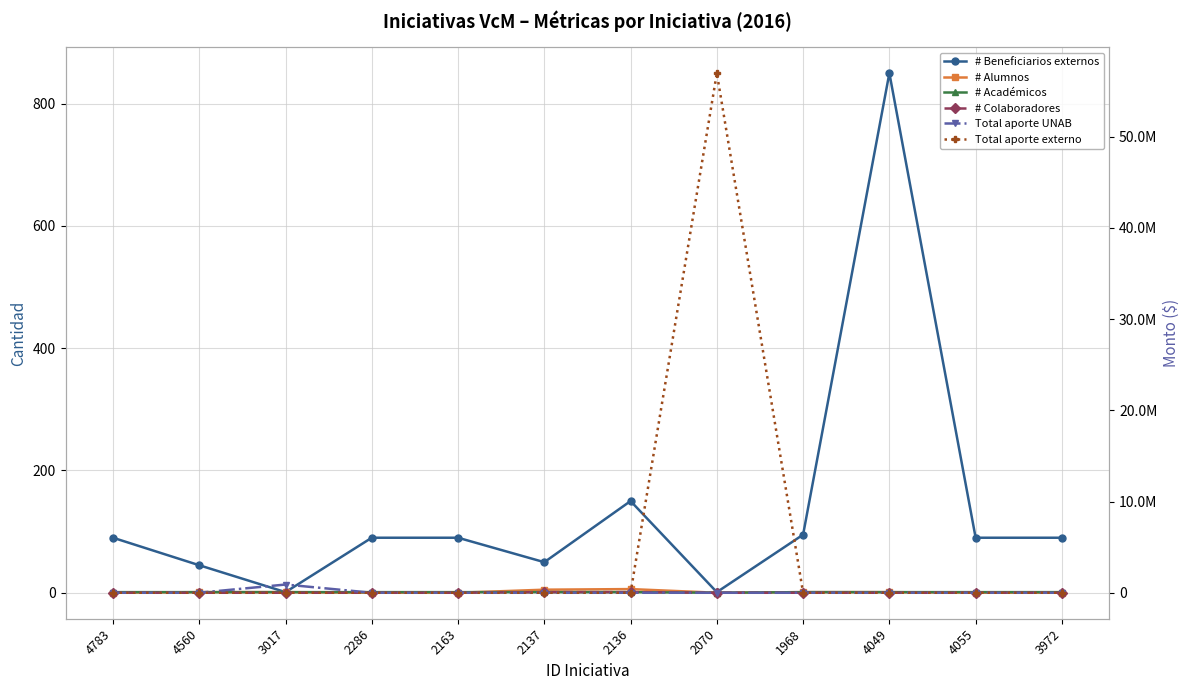

Which has a higher value, 4049 or 2136?

4049